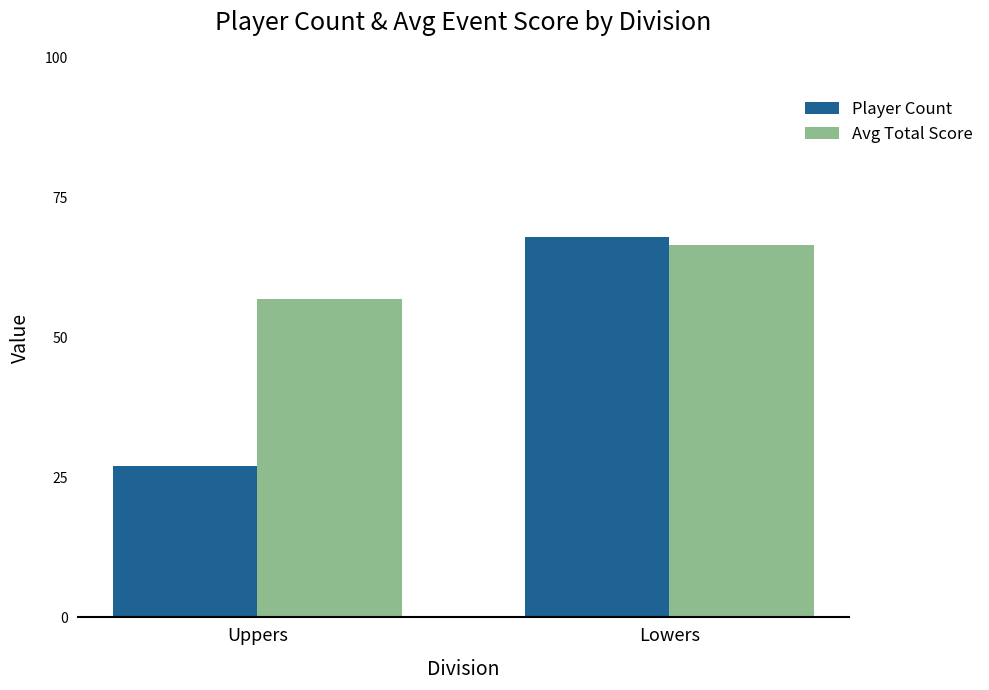

Reading left to right, list all the values displayed in this chart.

Player Count: Uppers=27.0	Lowers=68.0
Avg Total Score: Uppers=56.9	Lowers=66.5